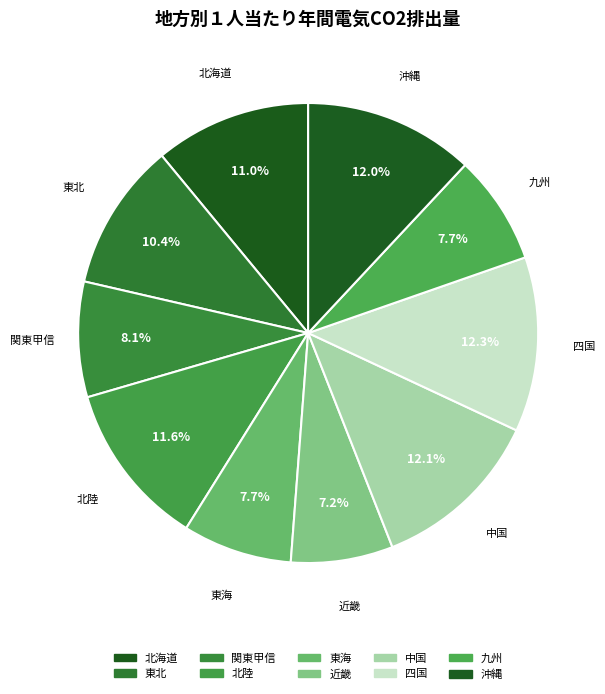

Count the number of slices in the pie.

10